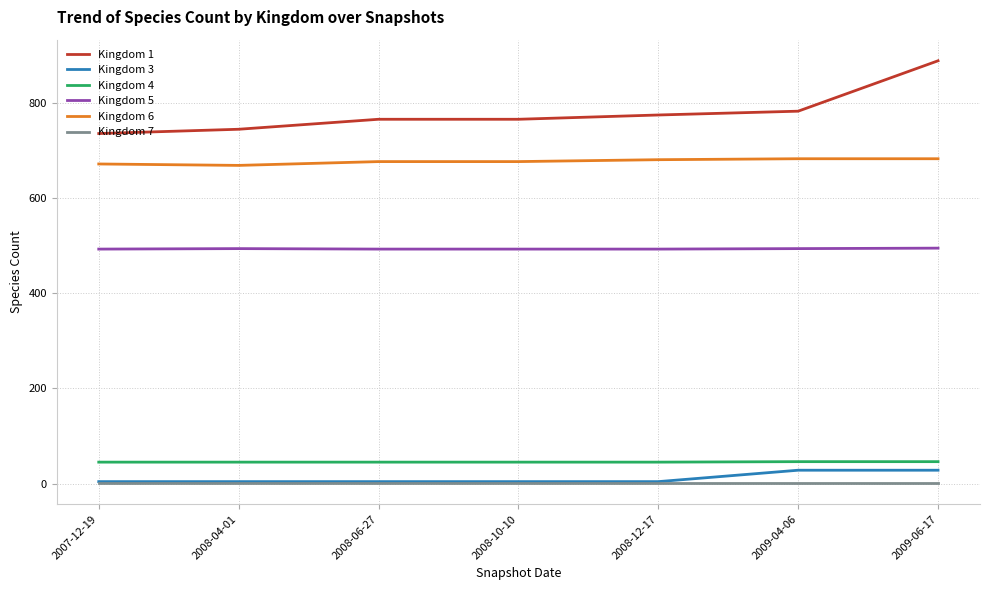

Which series has the largest range (max minus min)?

Kingdom 1